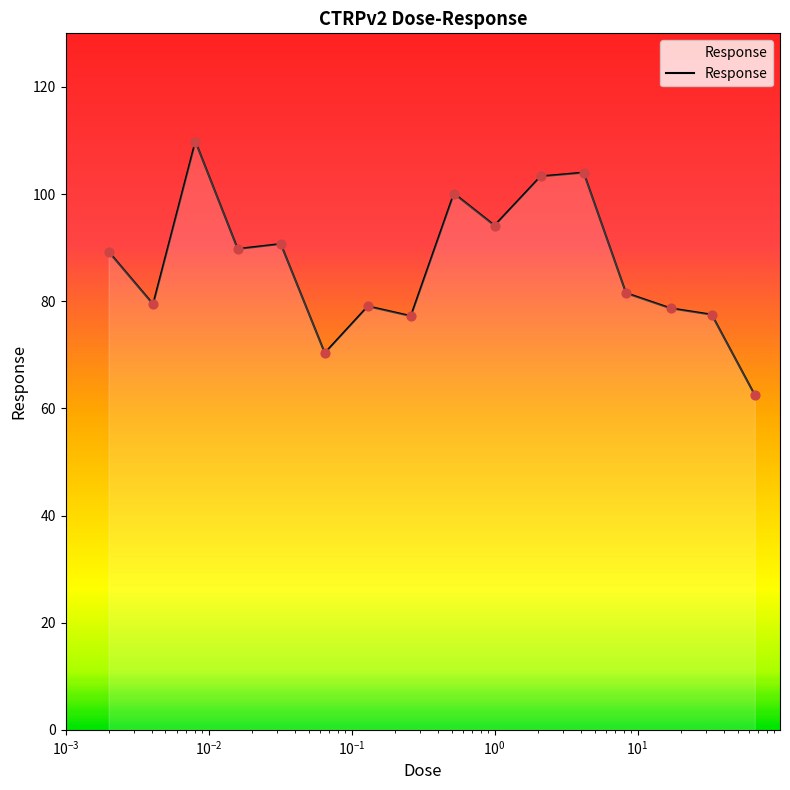

What is the maximum value shown in the chart?

109.8